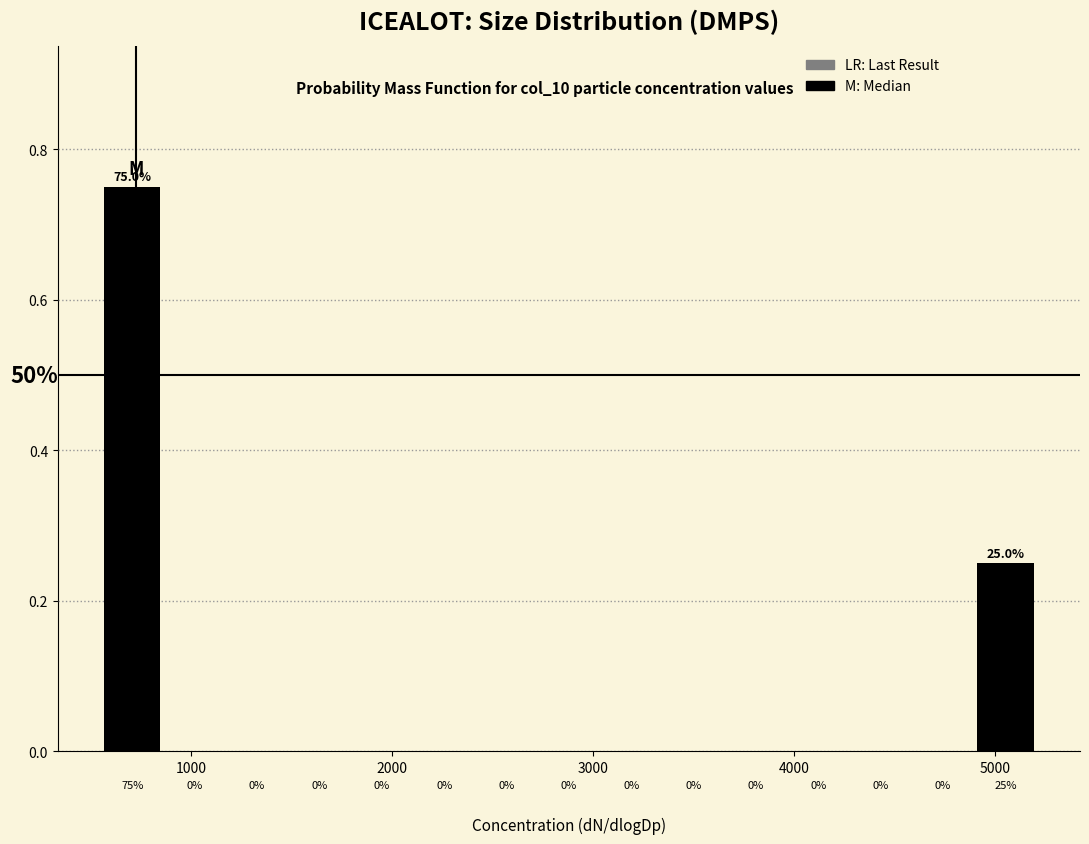

Read against the x-axis, roughly where is the centre of the tallest bar?

700